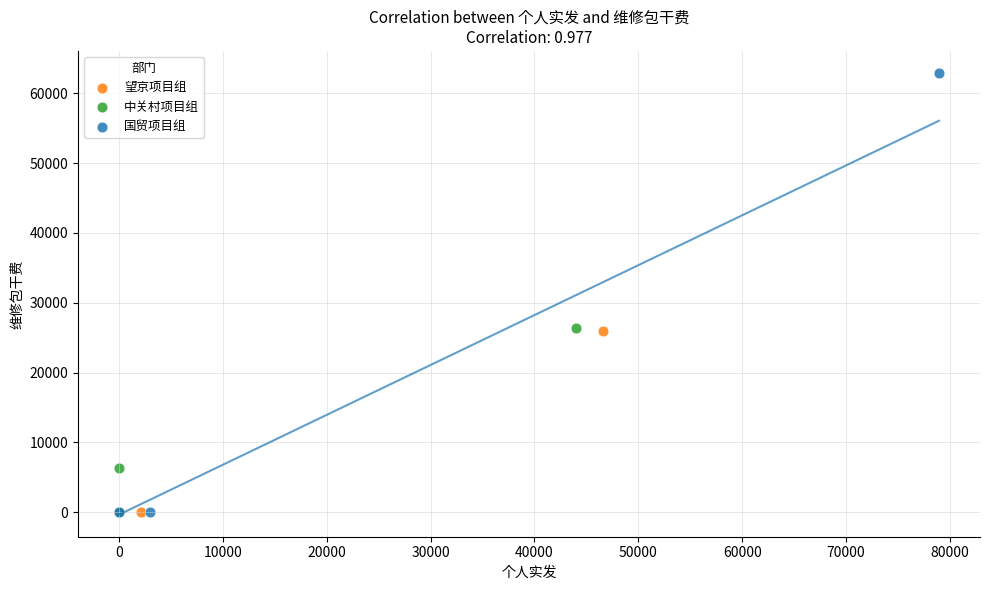

Which series contains the highest Y value?

国贸项目组